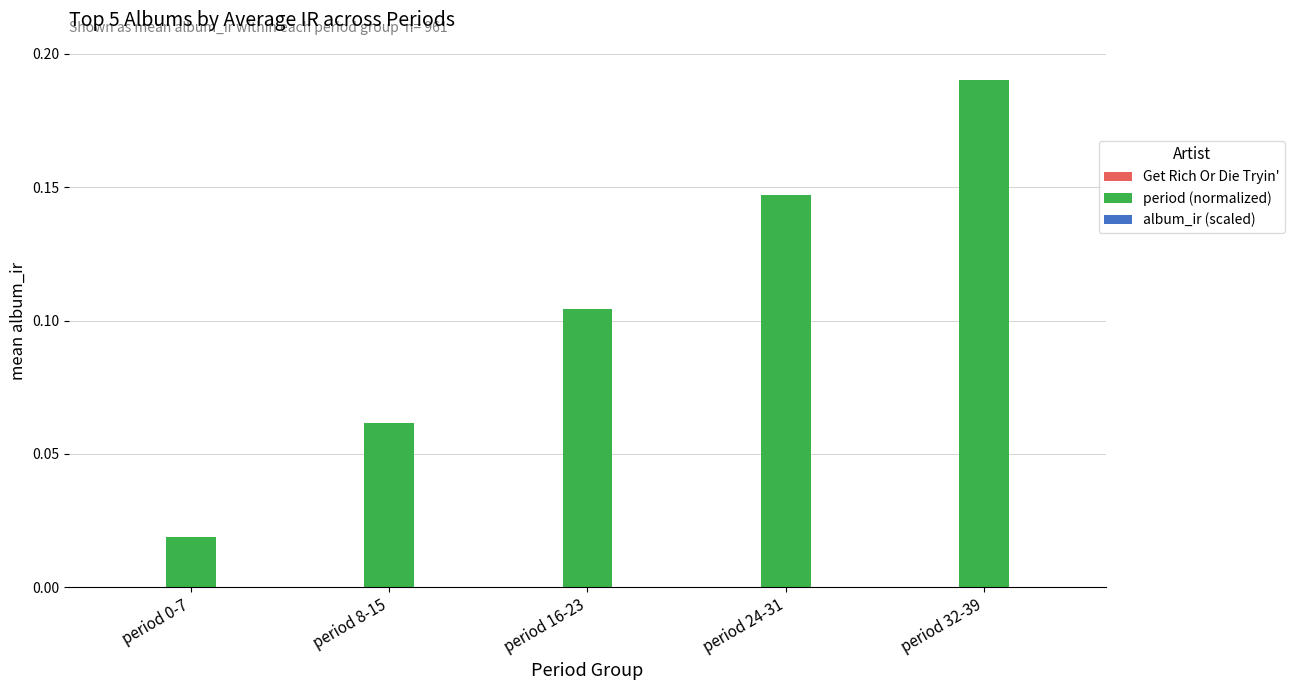

Which category has the highest value across all series?

period 32-39